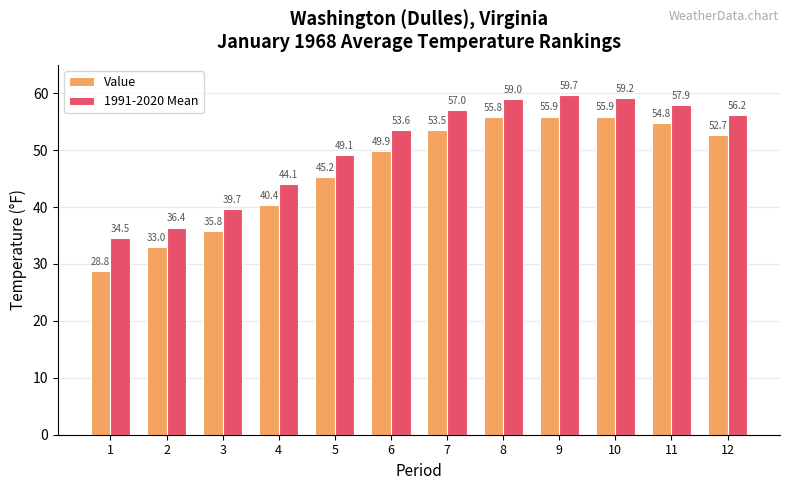

Which category has the lowest value across all series?

1